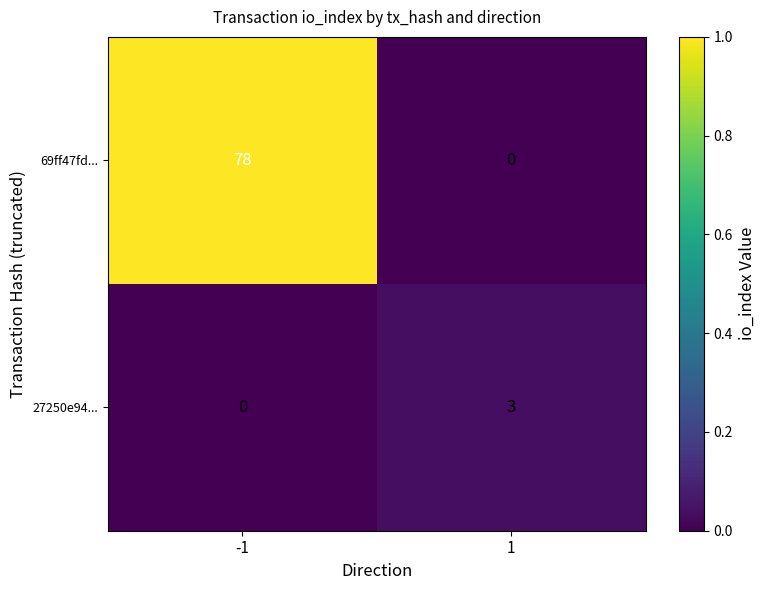

What is the maximum value shown in the chart?

78